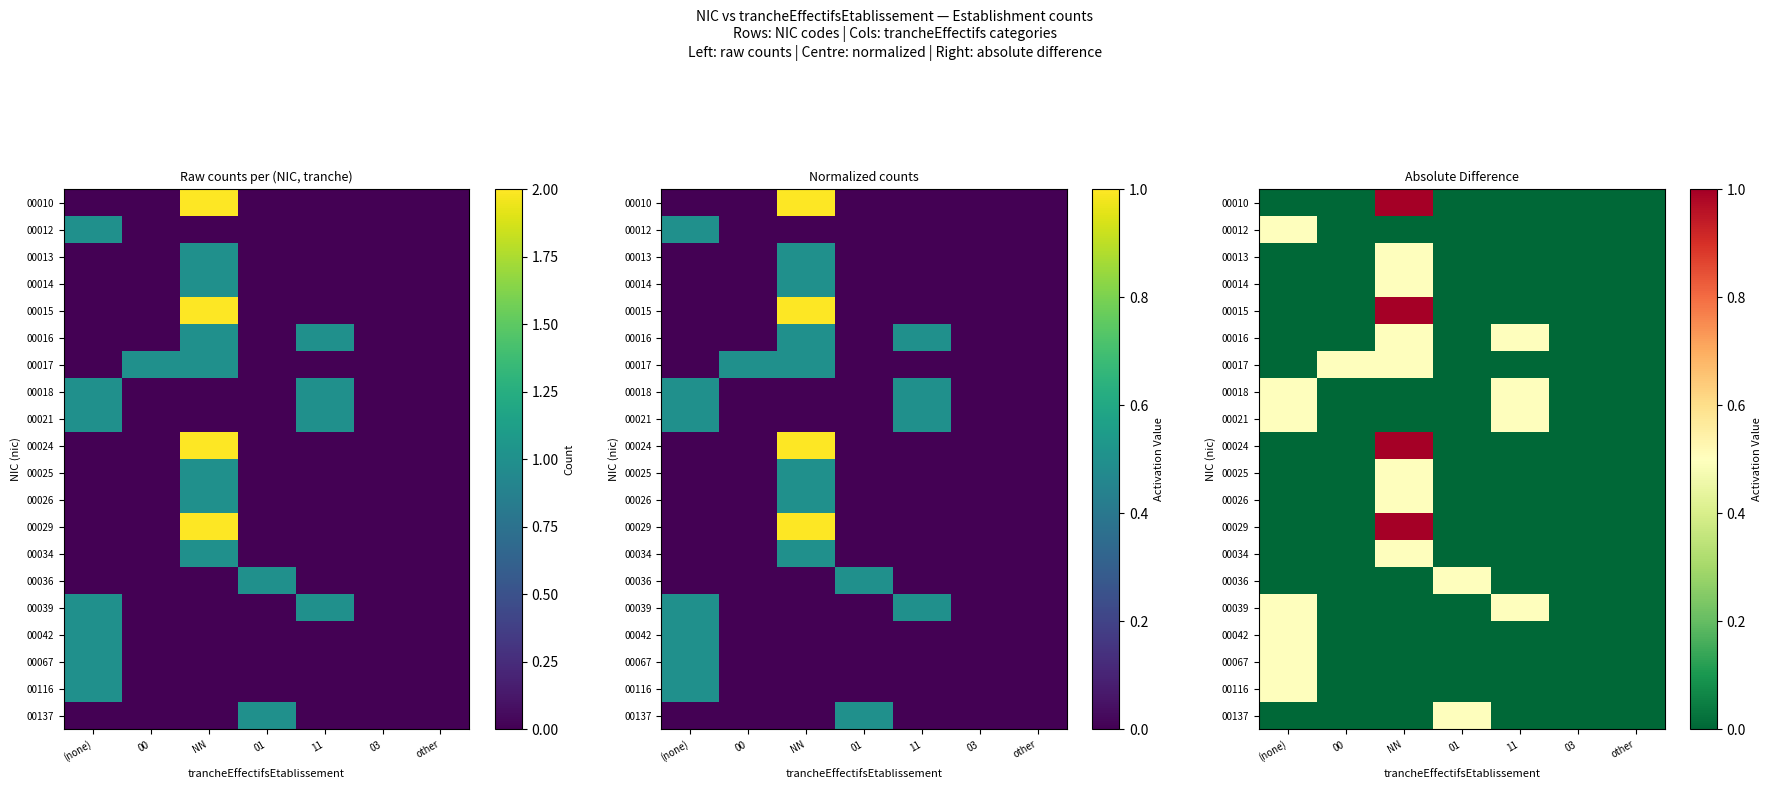

What is the average value of the 00042 series?

0.1